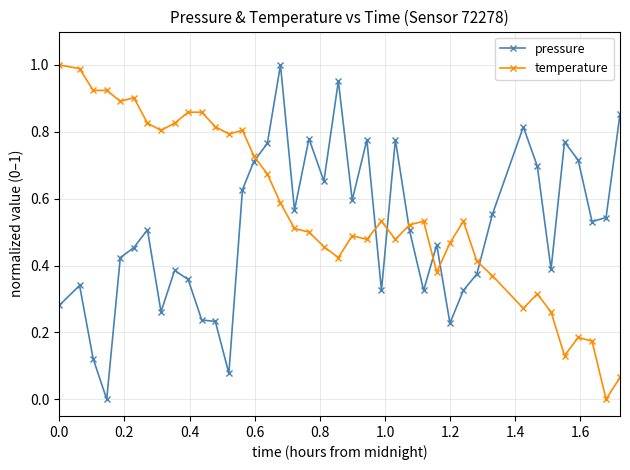

True or false: temperature has more than 0 interior local peaks.

True